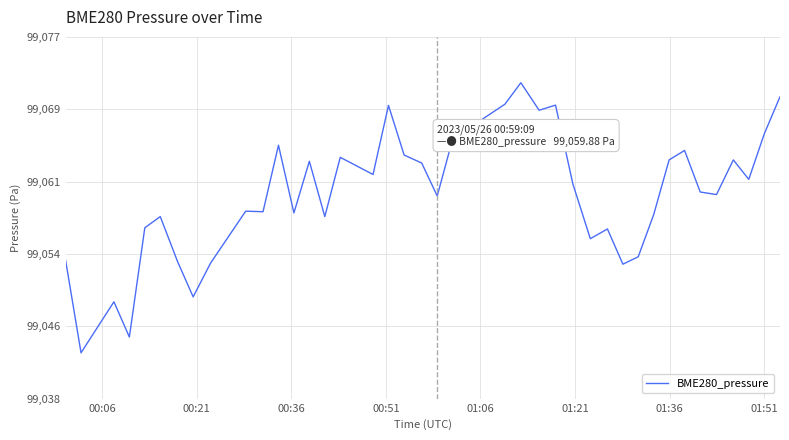

Reading left to right, extract all data points from this chart.

99052.9	99042.8	99048.3	99044.5	99056.4	99057.6	99052.7	99048.9	99052.6	99058.2	99058.2	99065.4	99058.0	99063.7	99057.6	99064.1	99062.2	99069.8	99064.3	99063.5	99059.9	99066.1	99069.9	99072.2	99069.2	99069.8	99061.2	99055.2	99056.3	99052.4	99053.2	99057.8	99063.8	99064.8	99060.3	99060.0	99063.8	99061.7	99066.7	99070.7